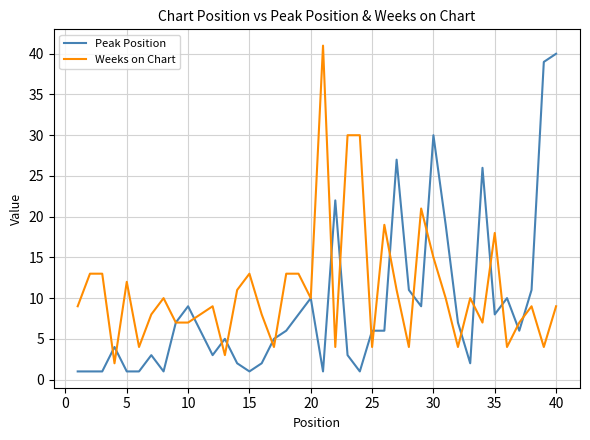

Which series has the largest total across all categories?

Weeks on Chart